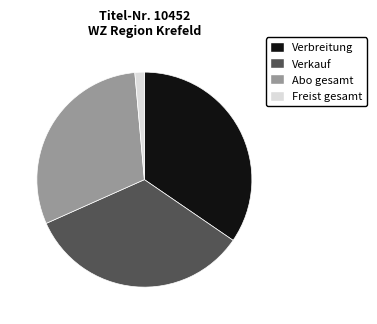

Approximately how many times larger is the value at Verkauf compared to Abo gesamt?

1.1